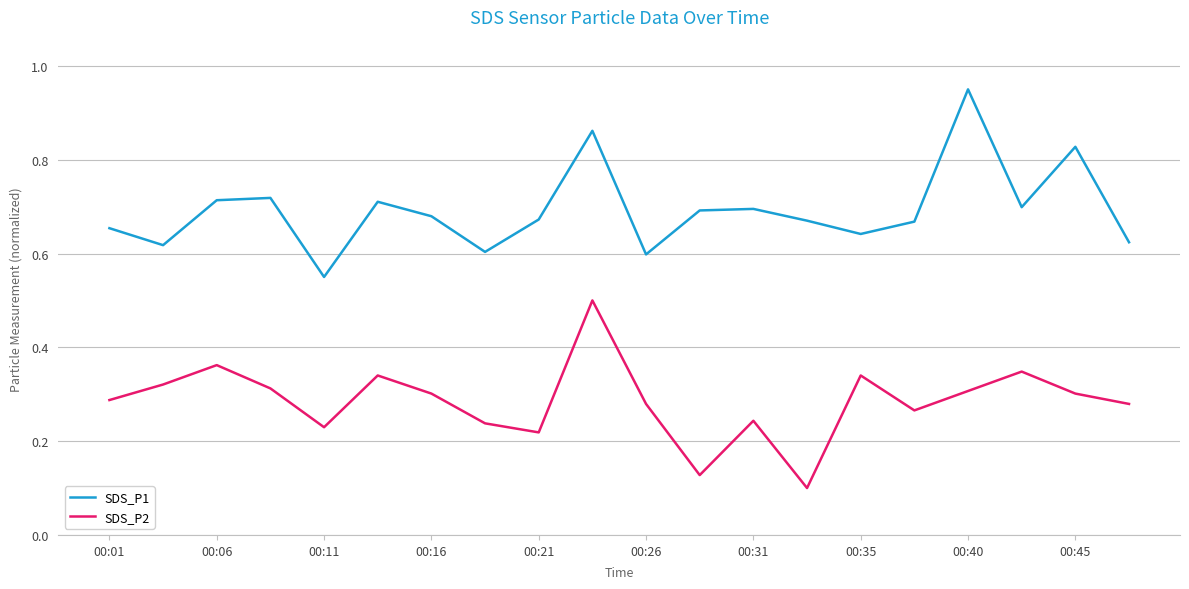

Which series has the largest total across all categories?

SDS_P1